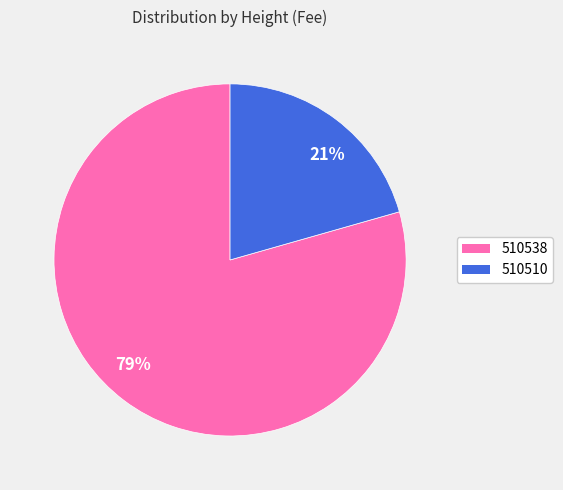

How many slices are in this pie chart?

2